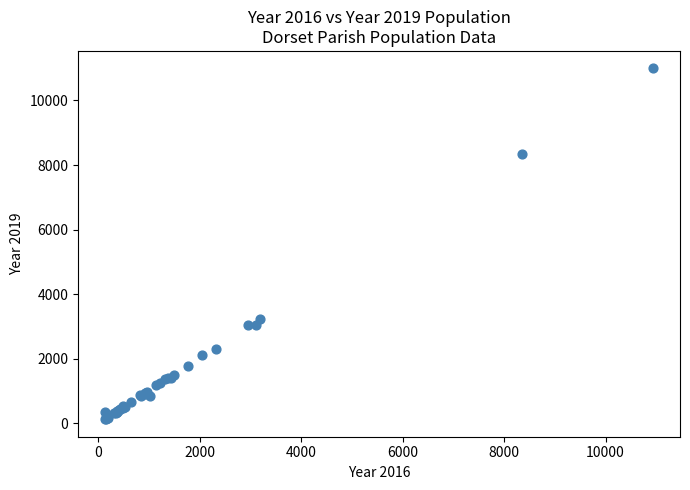

What Y value in the scatter plot is closest to 5559?

3233